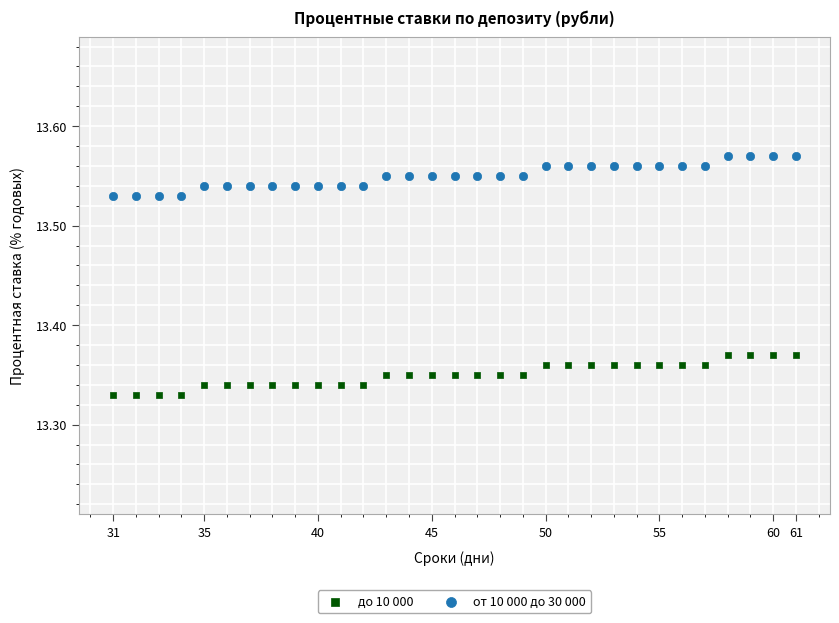

What is the X range (max minus min) for the scatter plot?

30.0